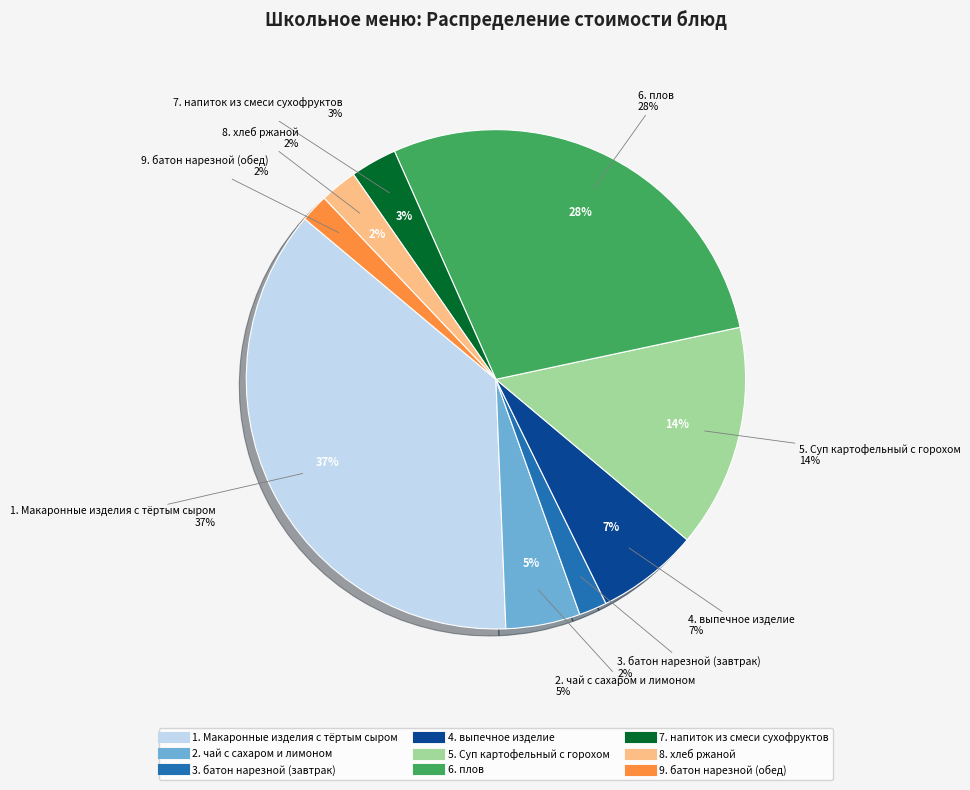

Is there any slice that represents more than half of the pie?

No